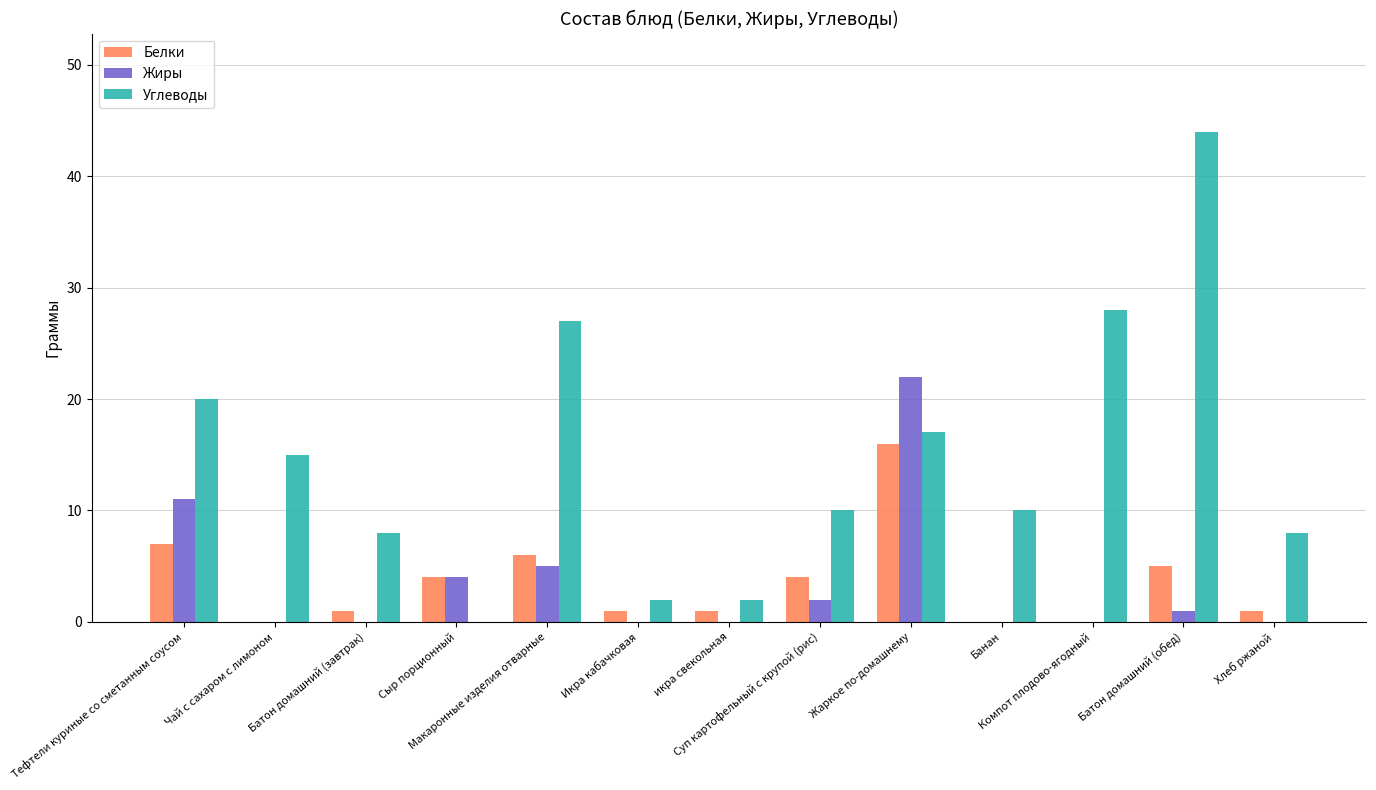

The Белки series shows 4 at Суп картофельный с крупой (рис). True or false?

True